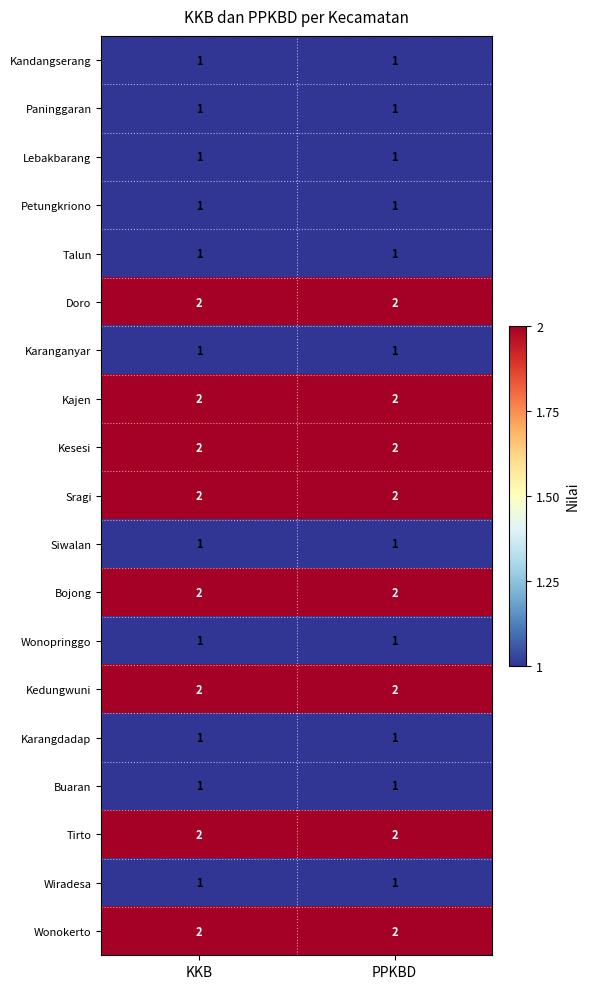

What is the sum of the Sragi values at KKB and PPKBD?

4